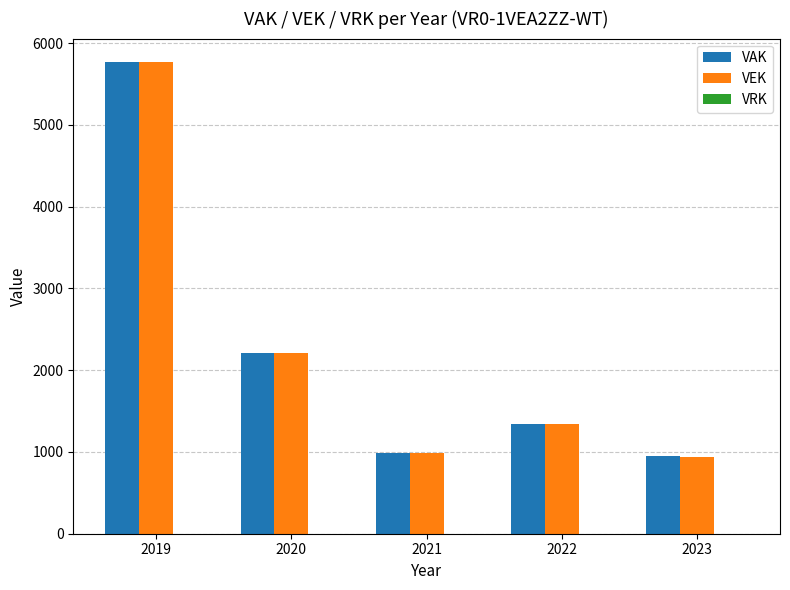

Which label corresponds to the largest value in the chart?

2019